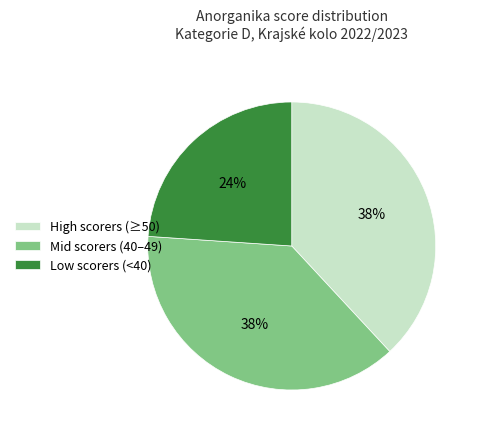

Is the sum of High scorers (≥50) and Mid scorers (40–49) greater than half?

Yes